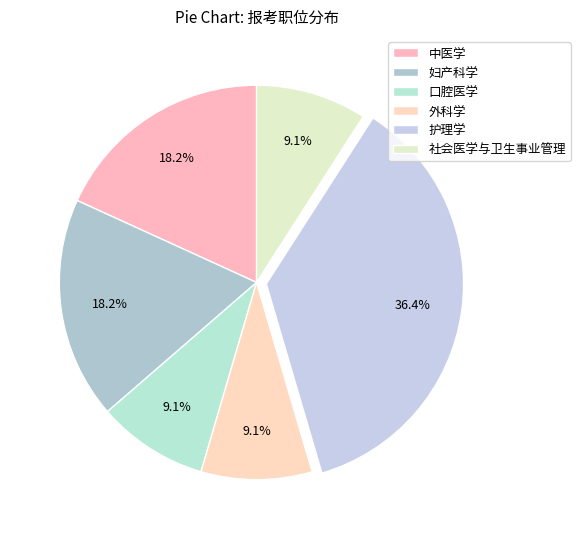

How many segments does this pie chart have?

6